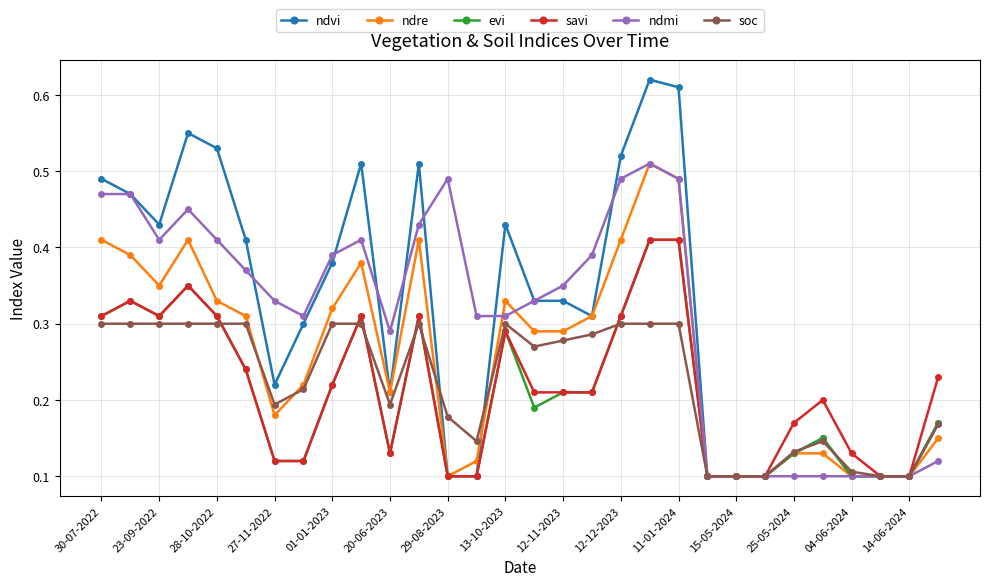

Does the chart have visible grid lines?

Yes